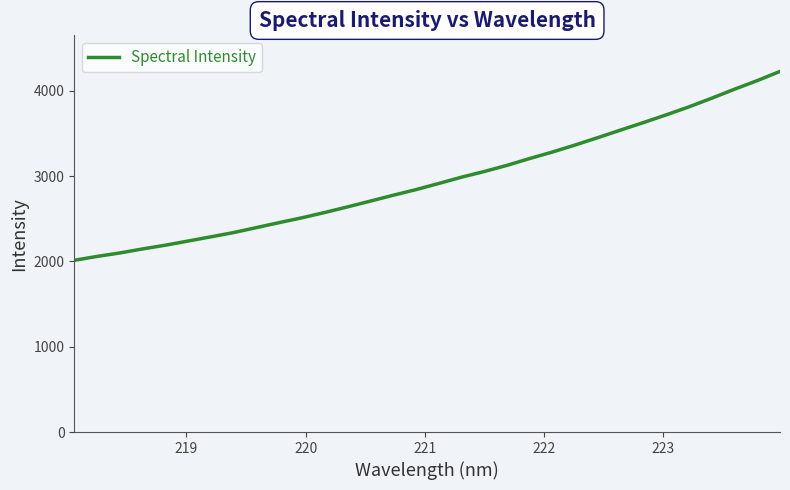

What is the difference between the maximum and minimum values?

2213.3